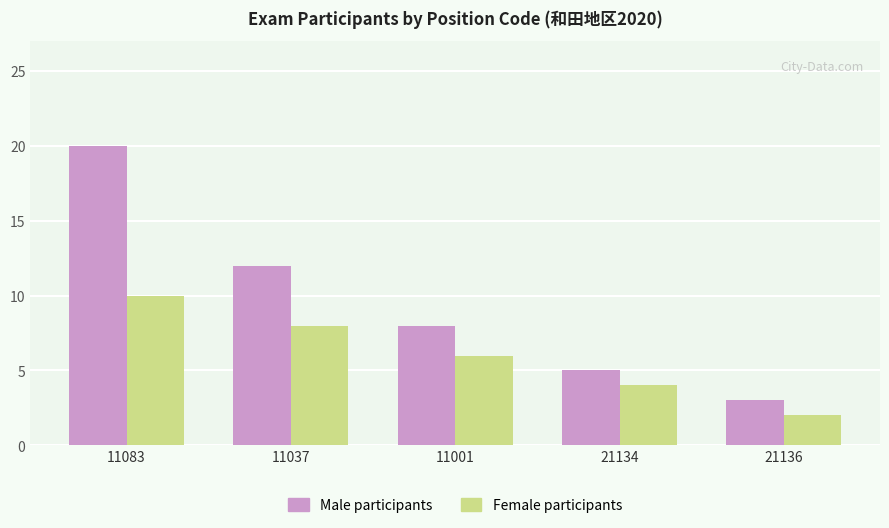

What is the total value across all series at 11083?

30